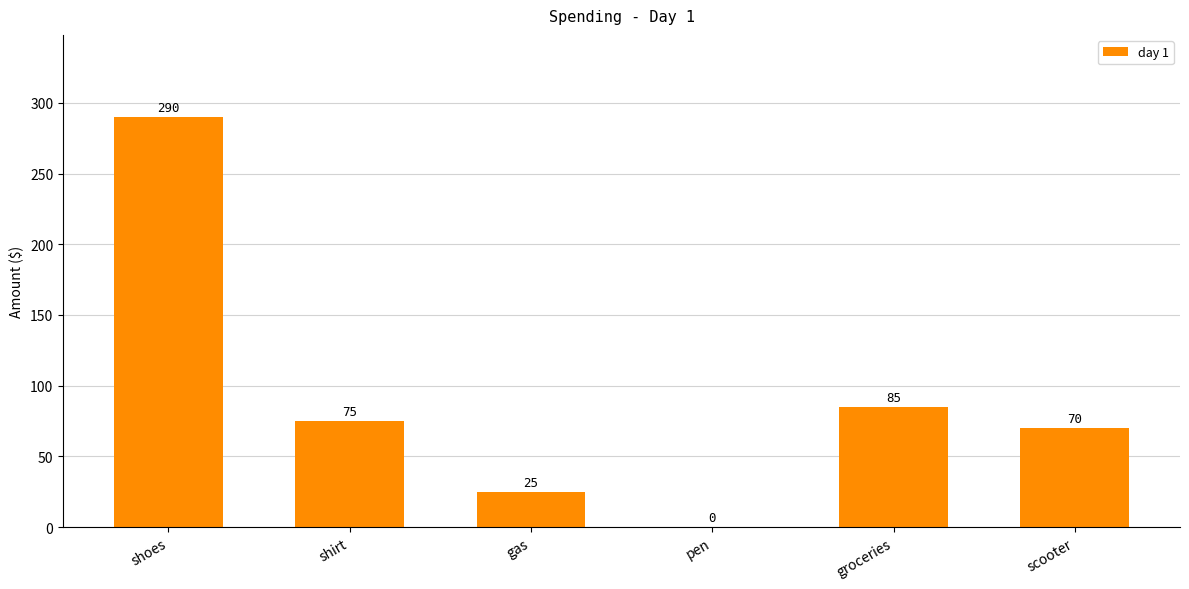

Between scooter and shirt, which is larger?

shirt